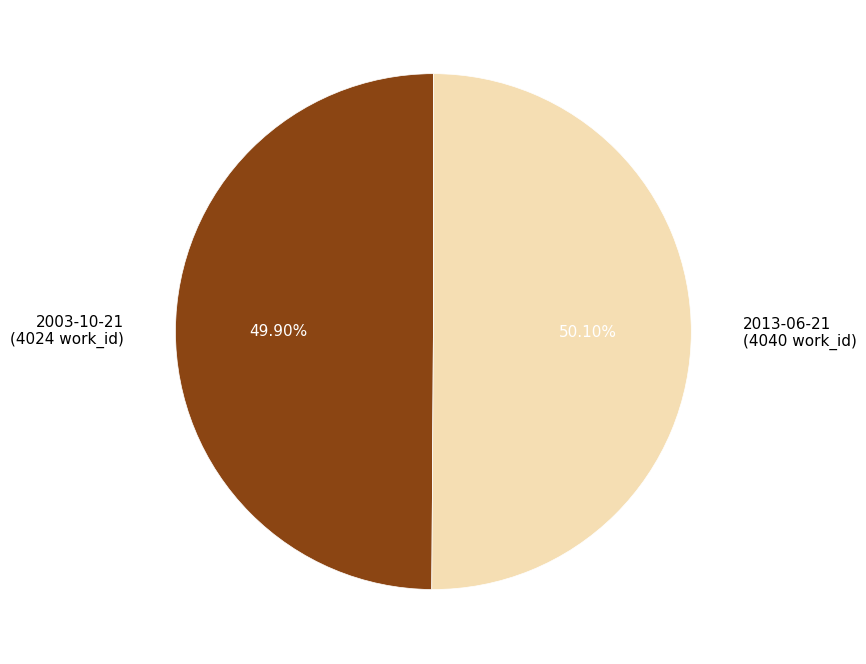

True or false: 2003-10-21 accounts for 38% of the total.

False